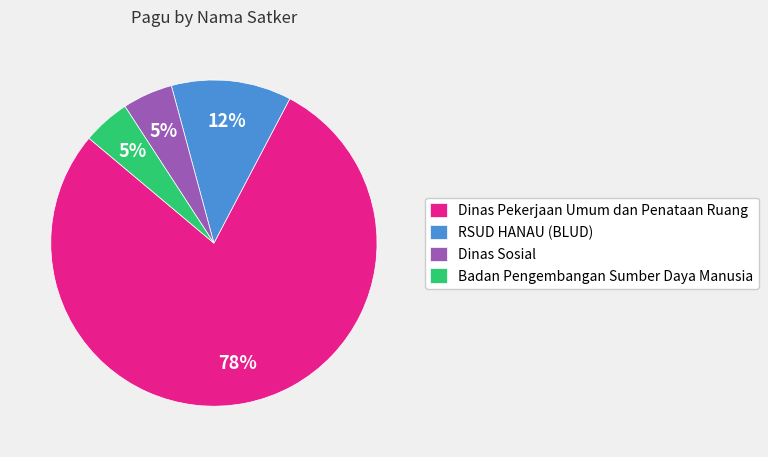

Does any single category account for the majority?

Yes